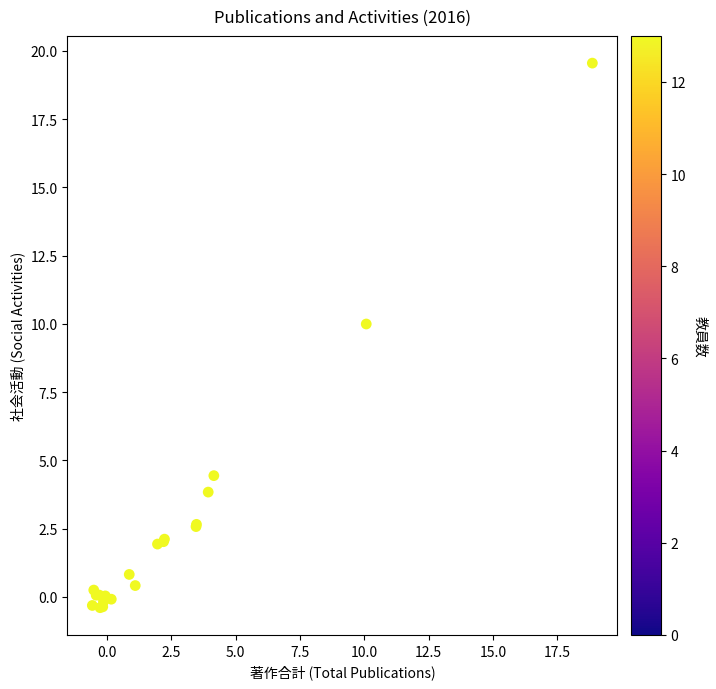

What Y value in the scatter plot is closest to 9?

10.0